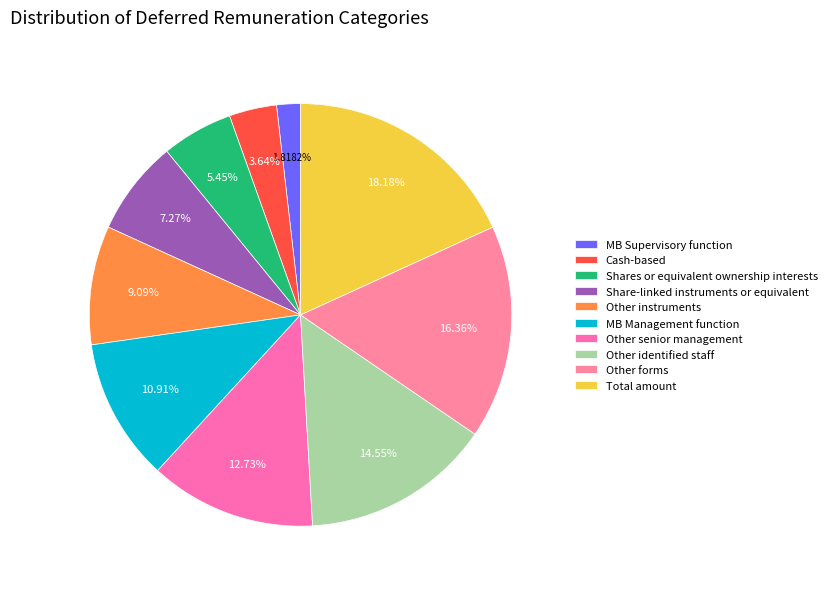

The Other instruments slice represents 19% of the pie. True or false?

False